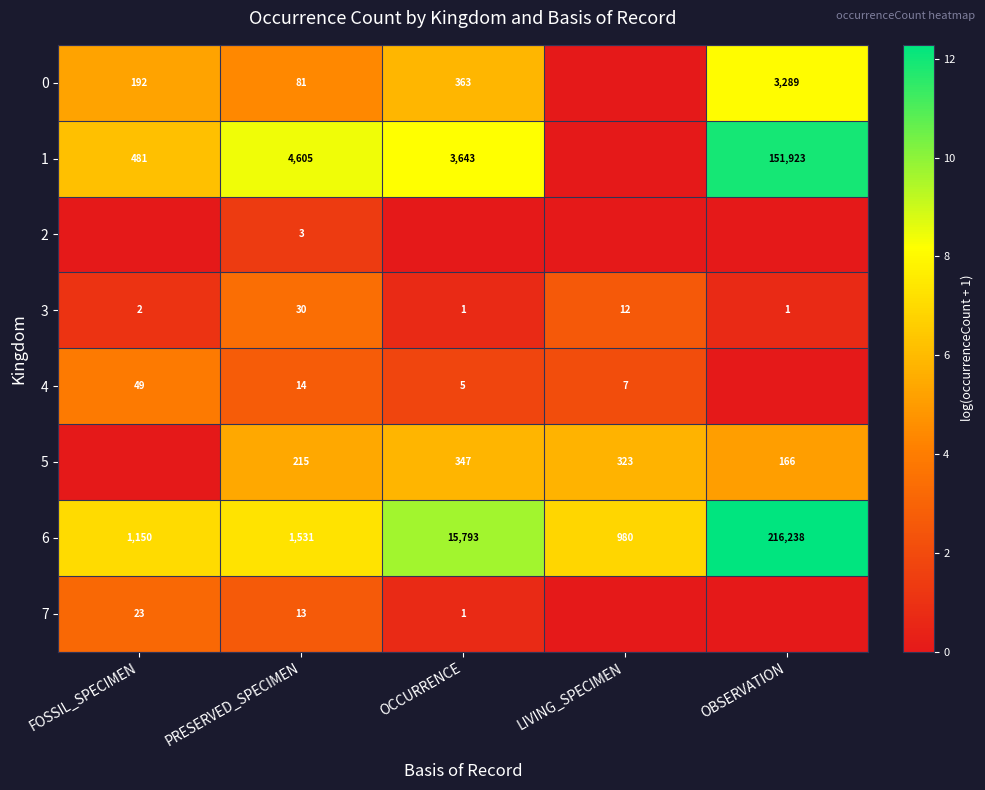

What is the difference between the 6 values at PRESERVED_SPECIMEN and FOSSIL_SPECIMEN?

381